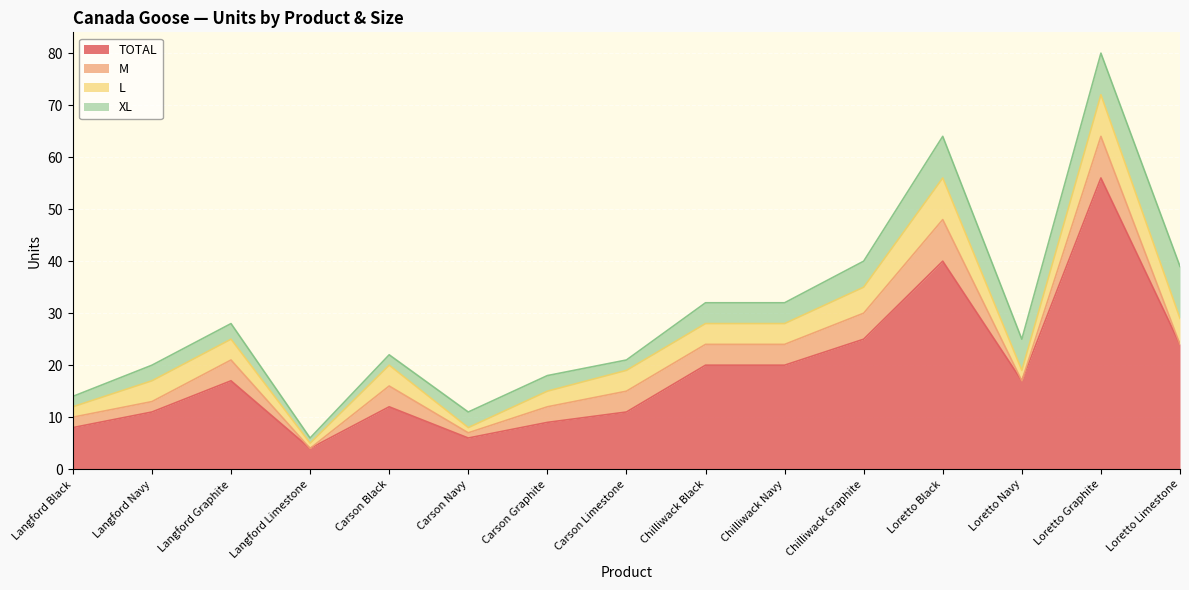

What is the sum of all M values?

49